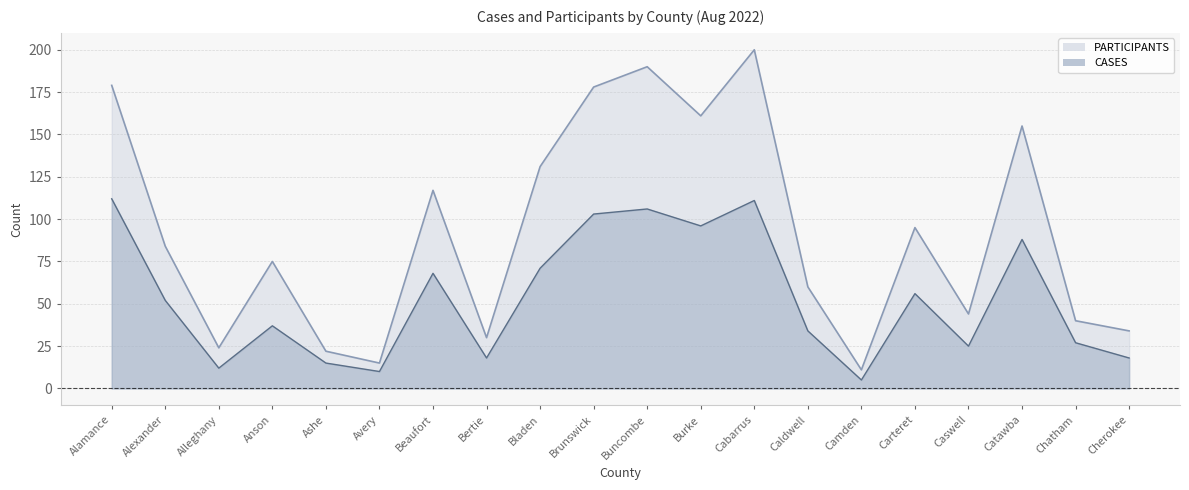

In CASES, how many points are lower than both neighbors (excluding endpoints)?

6